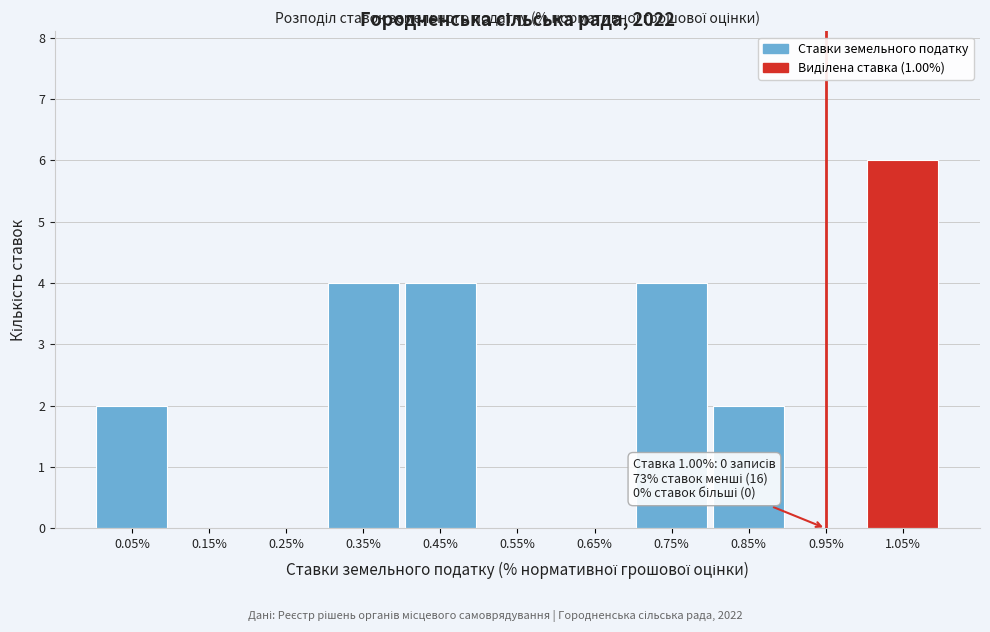

Which range on the x-axis has the tallest bar?

1.0 to 1.1